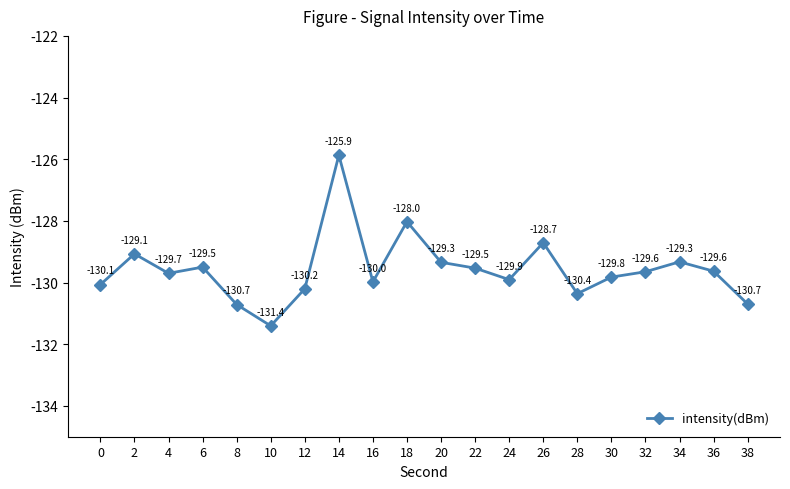

How many lines are shown in the chart?

1